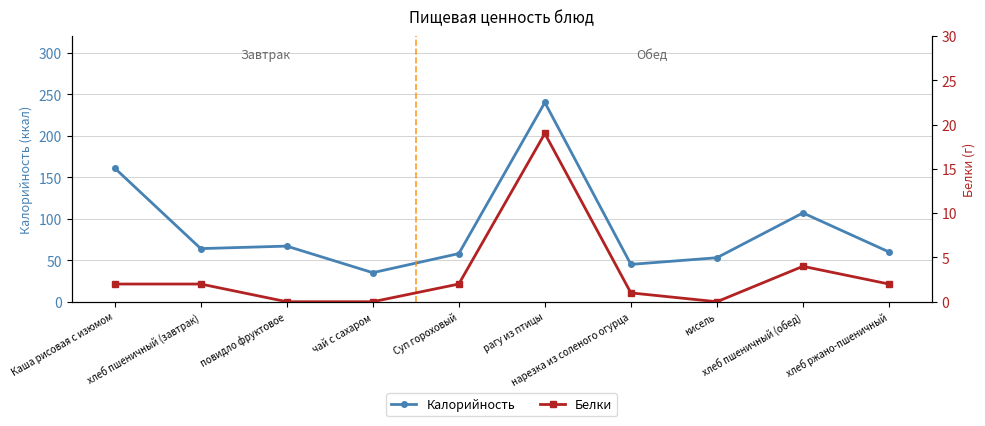

True or false: Белки and Калорийность intersect in this chart.

False